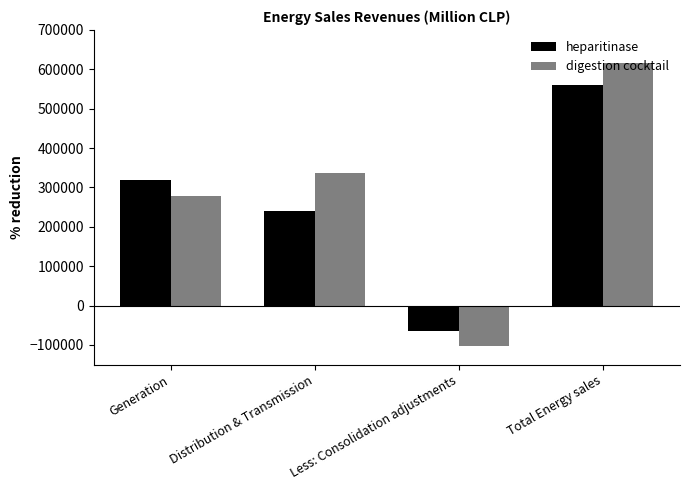

What position from the left is Total Energy sales?

4